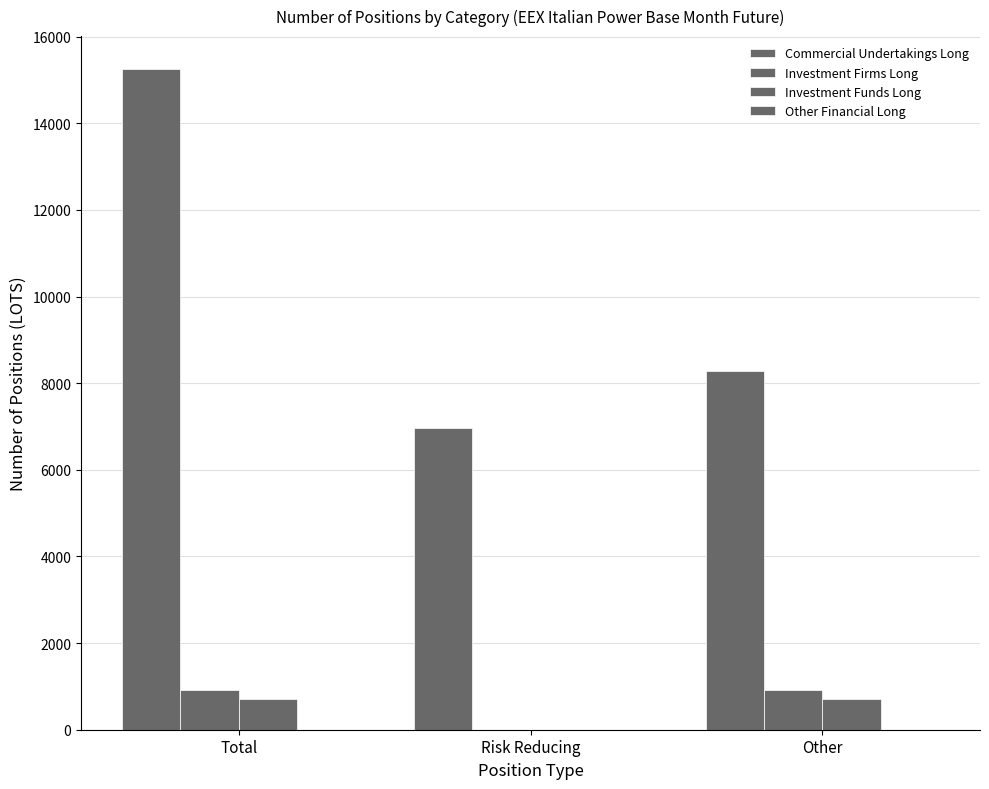

Which series has the largest total across all categories?

Commercial Undertakings Long